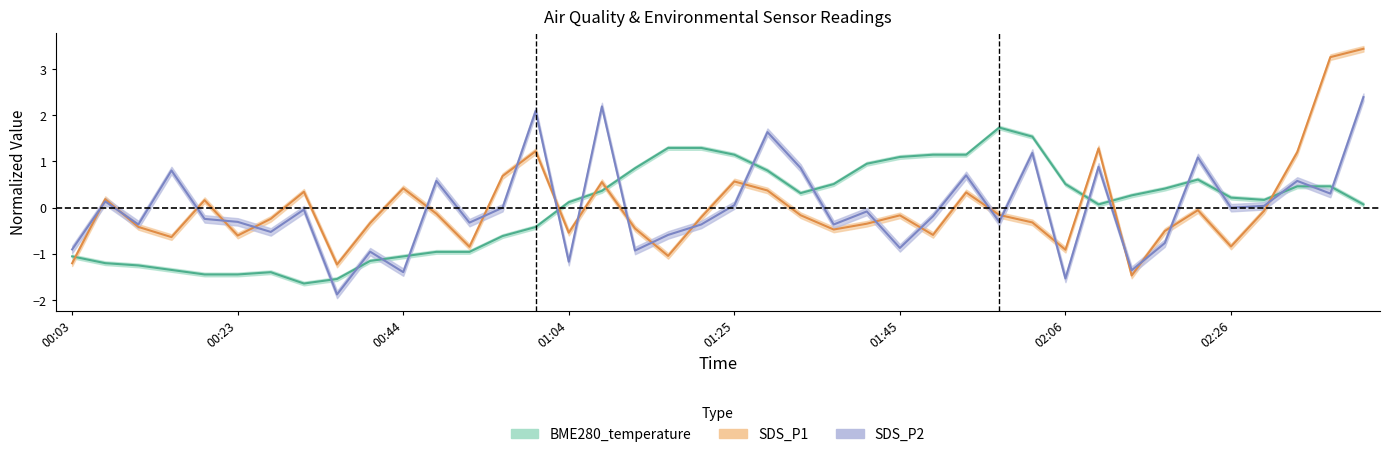

What is the spread (max minus min) of values at 01:54?

0.8